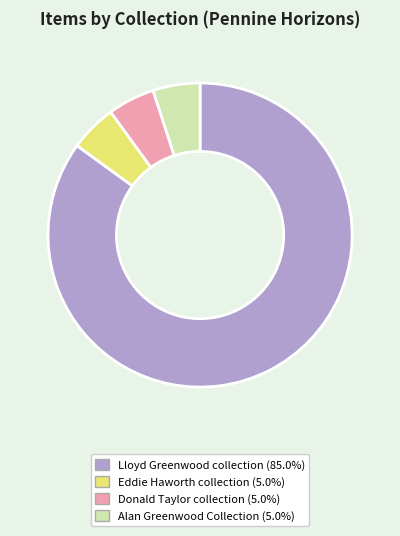

Do Donald Taylor collection and Lloyd Greenwood collection together represent more than half of the pie?

Yes